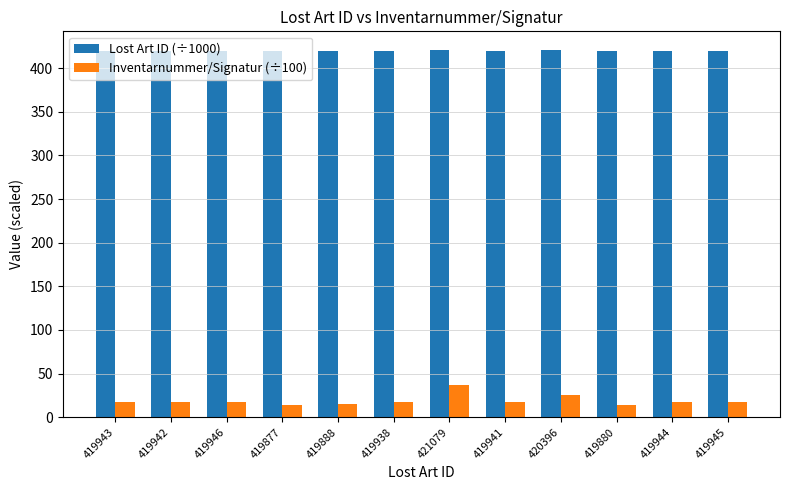

Read the Inventarnummer/Signatur (÷100) value at 419943.

17.6